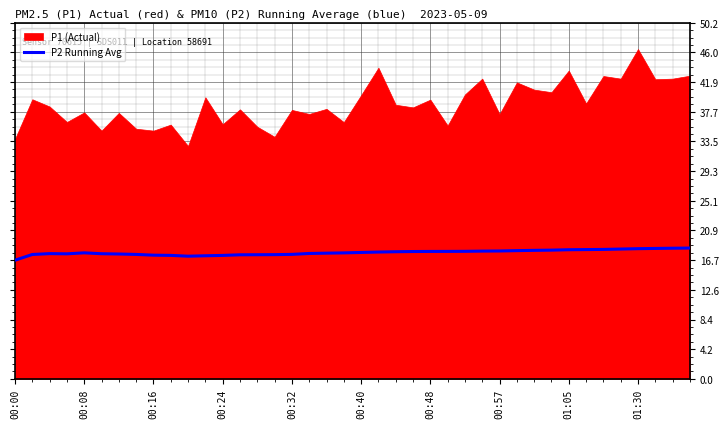

Approximately how many times larger is the value at 35 compared to 27?

1.0